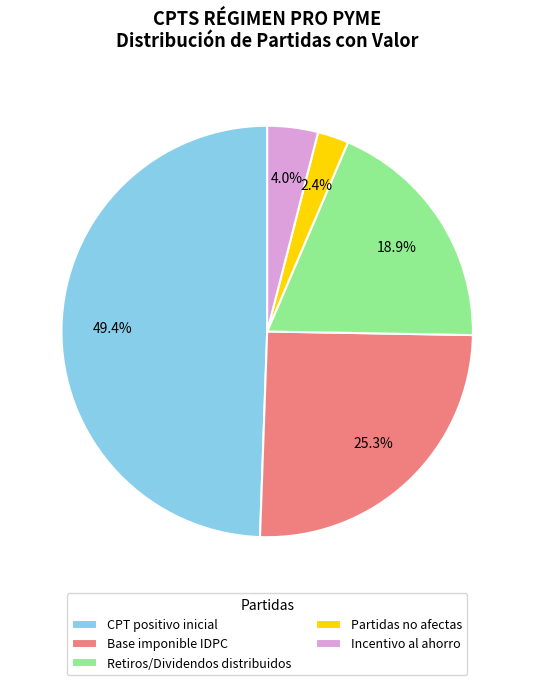

How many slices are in this pie chart?

5